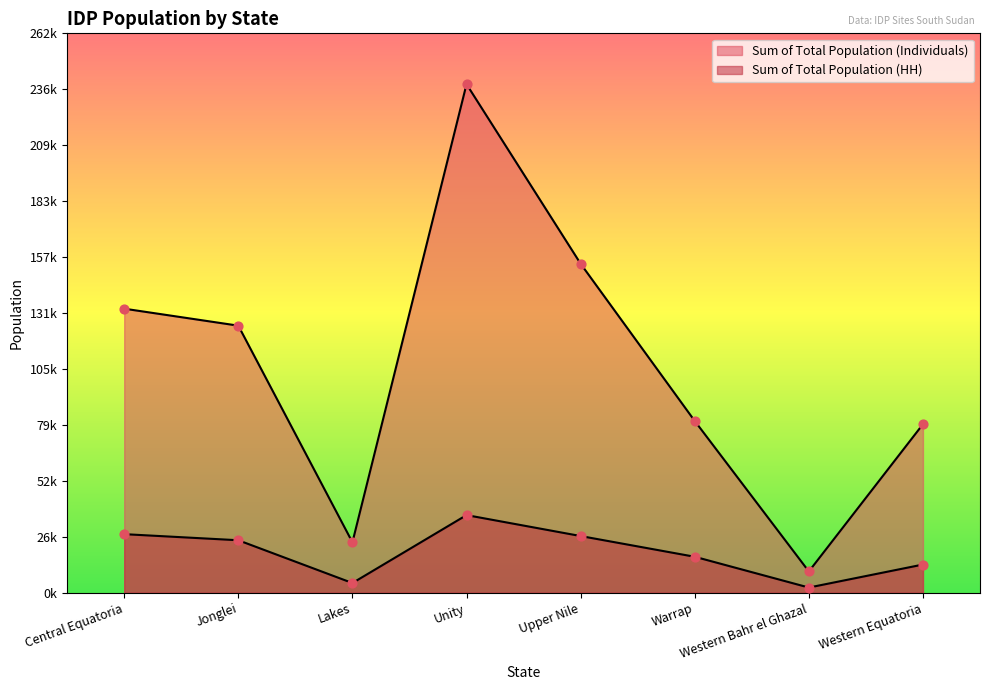

Is the value of Sum of Total Population (Individuals) at Jonglei greater than the value of Sum of Total Population (HH) at Lakes?

Yes